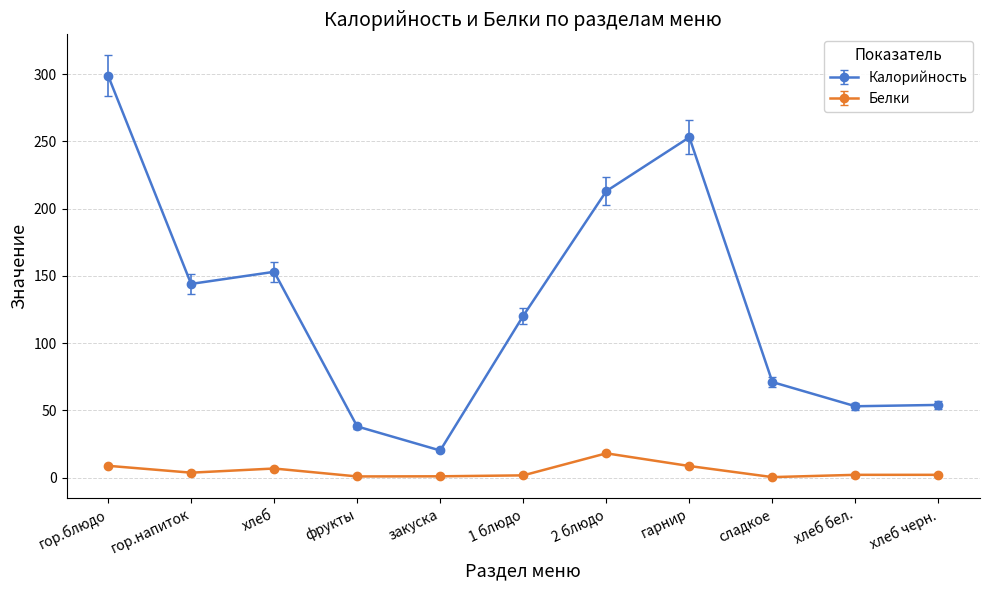

Which series changed the most between хлеб and закуска?

Калорийность